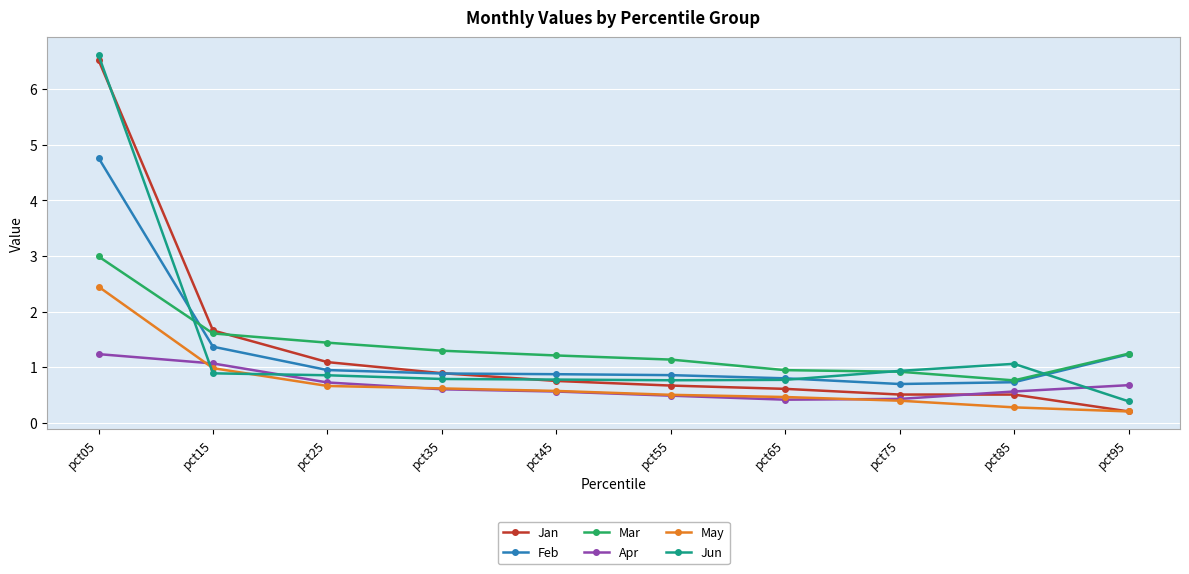

Reading left to right, what are all the values shown in this chart?

Jan: pct05=6.5	pct15=1.7	pct25=1.1	pct35=0.9	pct45=0.8	pct55=0.7	pct65=0.6	pct75=0.5	pct85=0.5	pct95=0.2
Feb: pct05=4.8	pct15=1.4	pct25=0.9	pct35=0.9	pct45=0.9	pct55=0.9	pct65=0.8	pct75=0.7	pct85=0.7	pct95=1.2
Mar: pct05=3.0	pct15=1.6	pct25=1.4	pct35=1.3	pct45=1.2	pct55=1.1	pct65=0.9	pct75=0.9	pct85=0.8	pct95=1.2
Apr: pct05=1.2	pct15=1.1	pct25=0.7	pct35=0.6	pct45=0.6	pct55=0.5	pct65=0.4	pct75=0.4	pct85=0.6	pct95=0.7
May: pct05=2.4	pct15=1.0	pct25=0.7	pct35=0.6	pct45=0.6	pct55=0.5	pct65=0.5	pct75=0.4	pct85=0.3	pct95=0.2
Jun: pct05=6.6	pct15=0.9	pct25=0.9	pct35=0.8	pct45=0.8	pct55=0.8	pct65=0.8	pct75=0.9	pct85=1.1	pct95=0.4